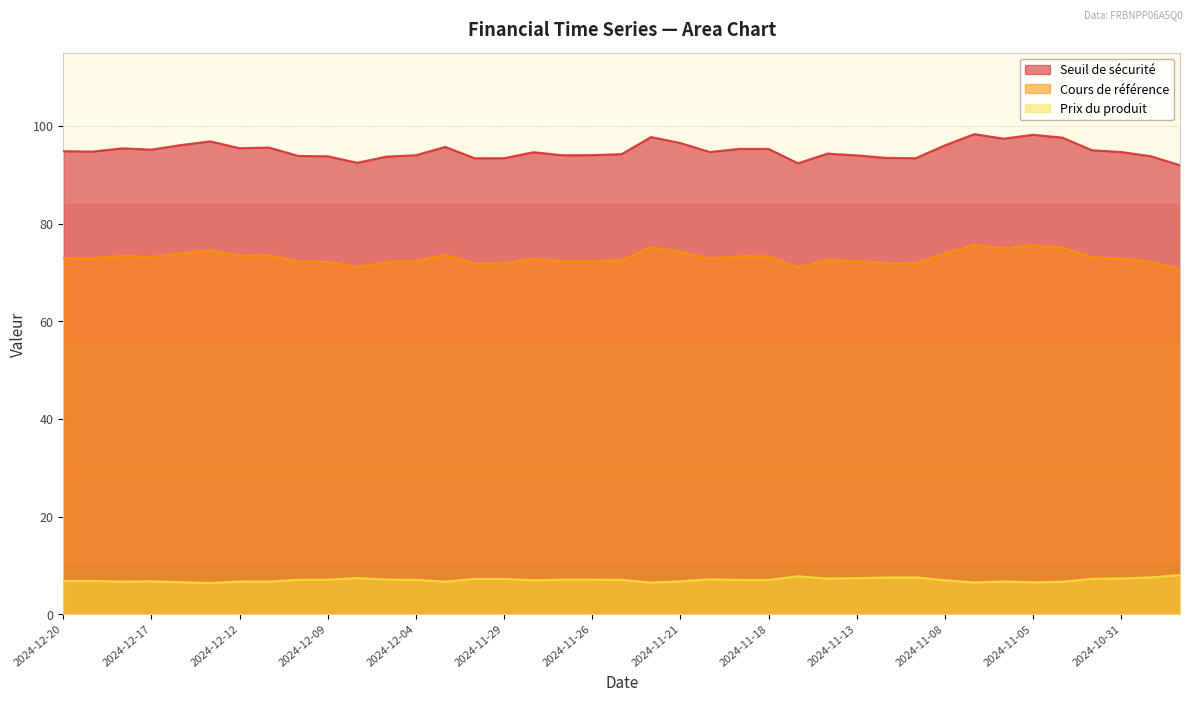

Does the chart have visible grid lines?

Yes